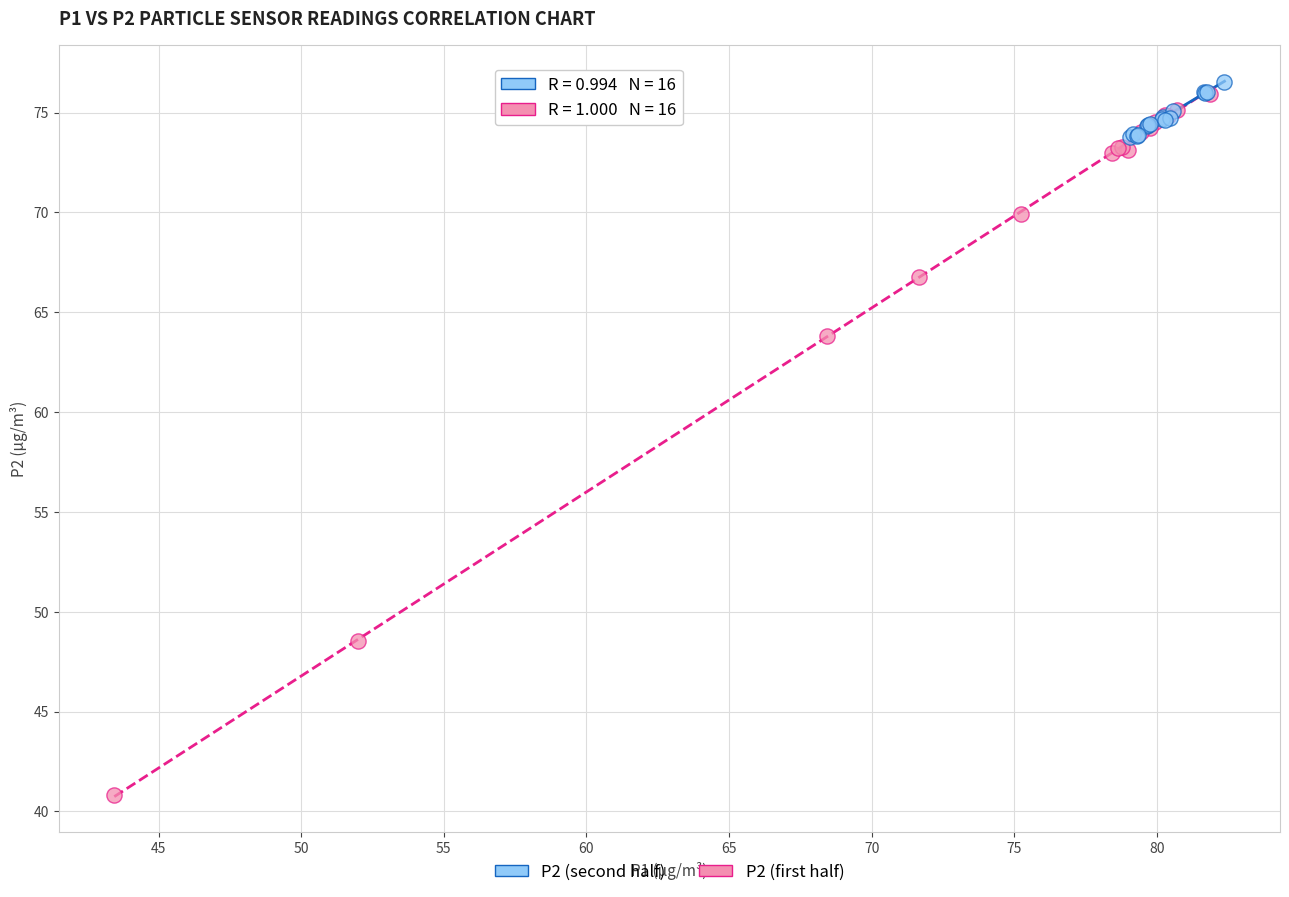

What are all the series names shown in the legend?

P2 (second half), P2 (first half)